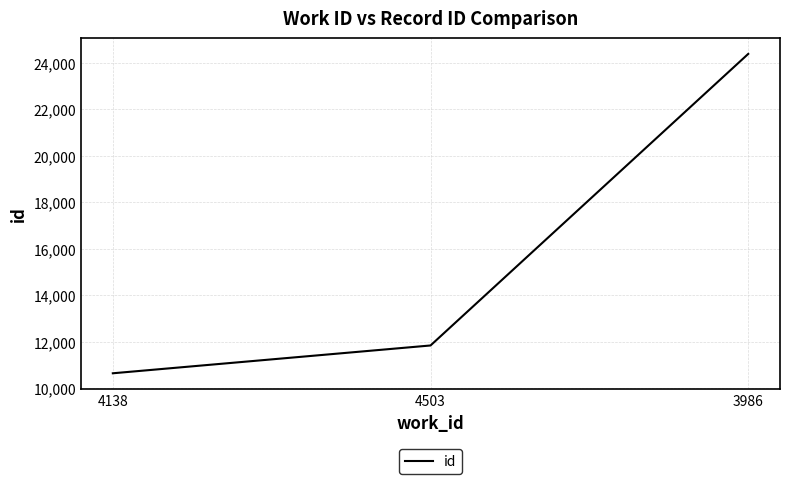

Rank the categories by value from lowest to highest.

4138, 4503, 3986